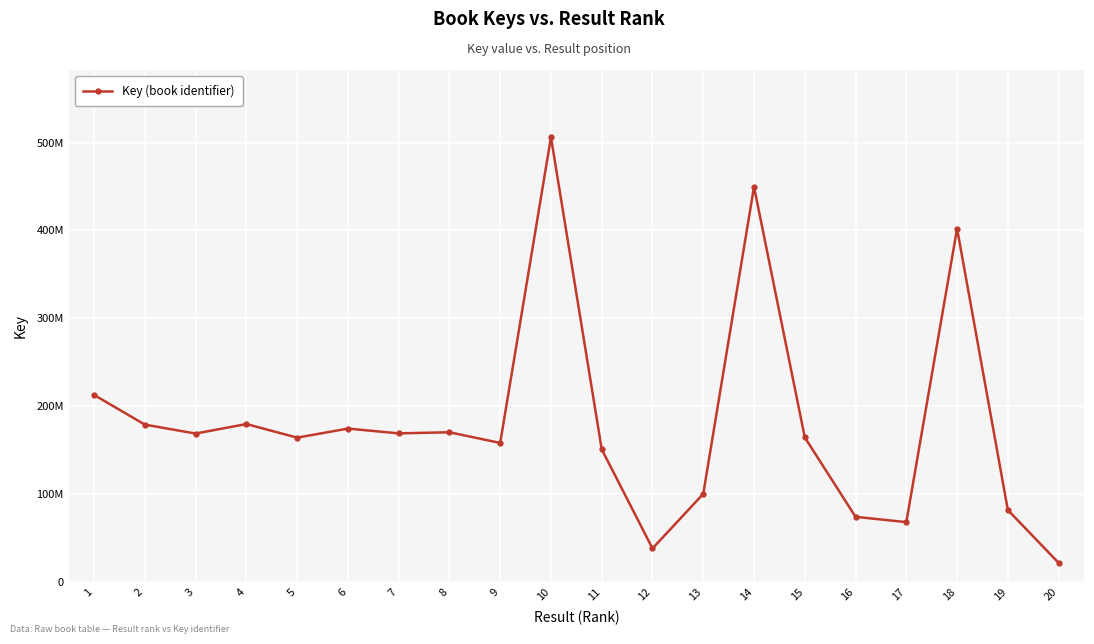

How many interior local valleys (lower than both neighbors) does the data have?

6